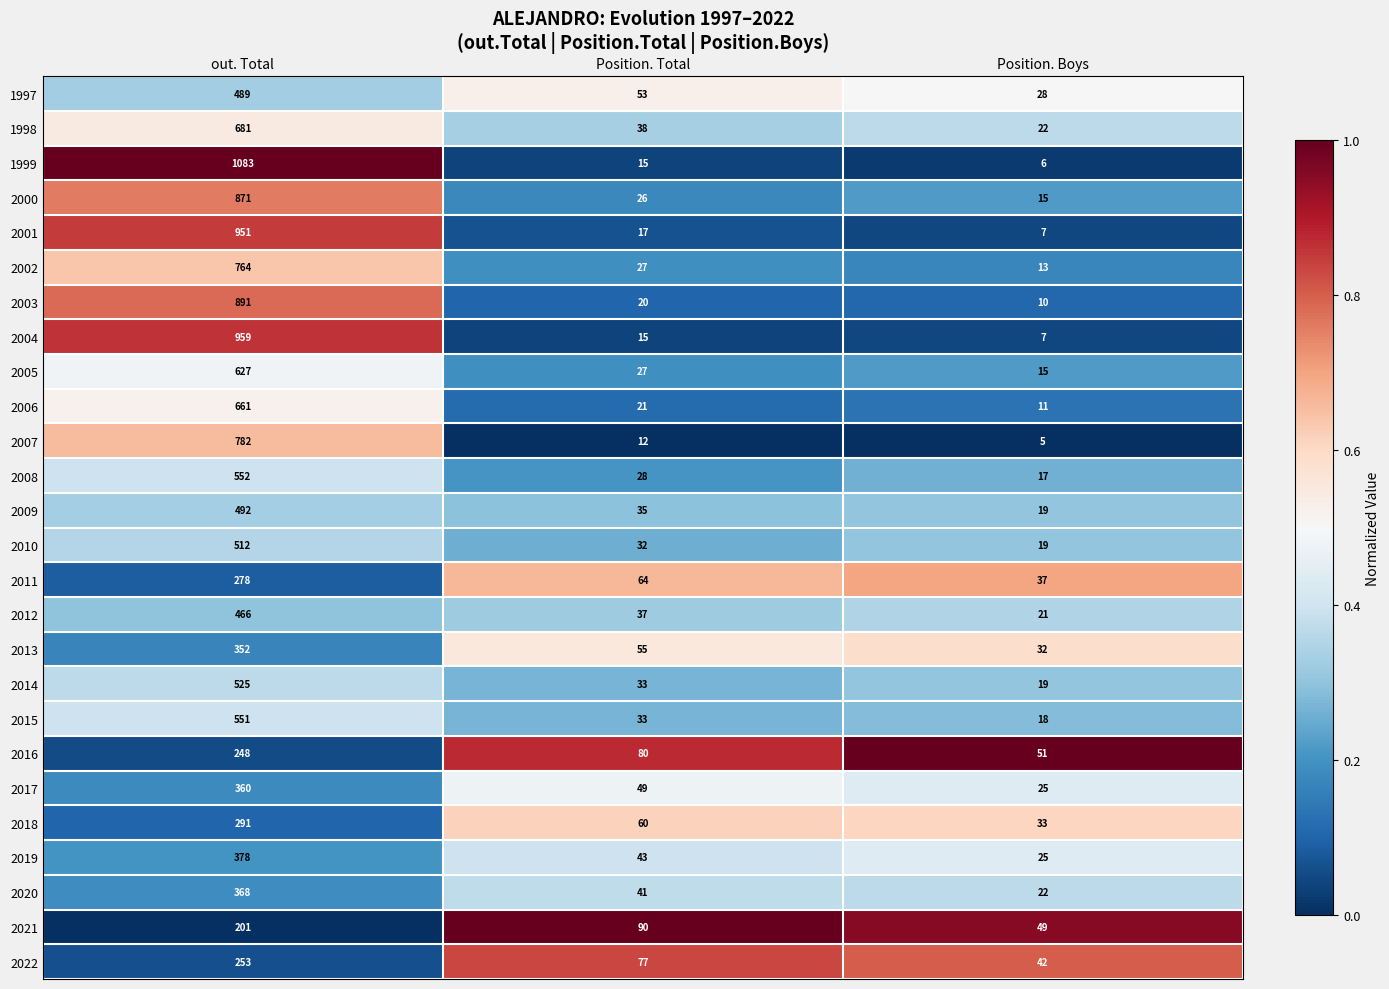

List the series in order of their peak value, highest first.

1999, 2004, 2001, 2003, 2000, 2007, 2002, 1998, 2006, 2005, 2008, 2015, 2014, 2010, 2009, 1997, 2012, 2019, 2020, 2017, 2013, 2018, 2011, 2022, 2016, 2021